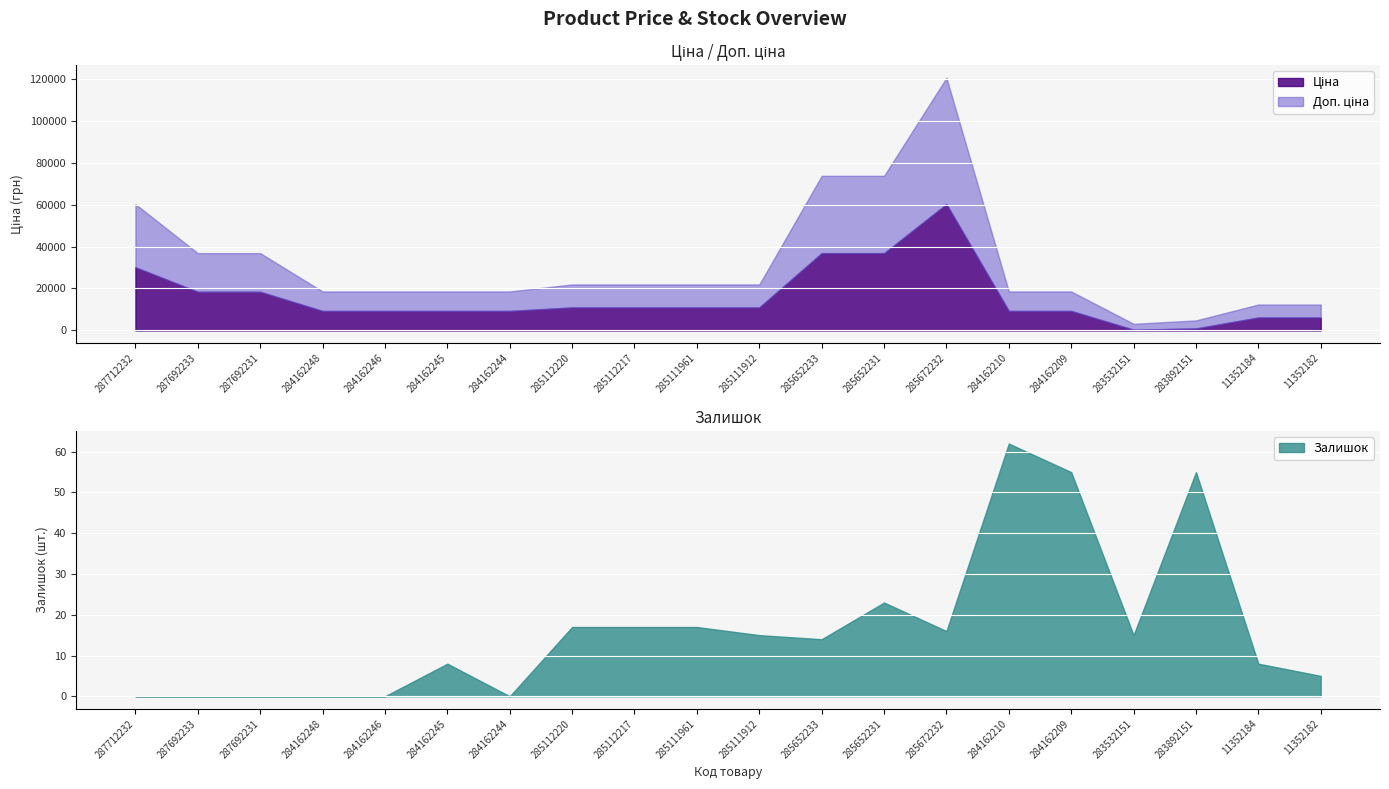

What is the total value across all series at 287692231?

36841.7